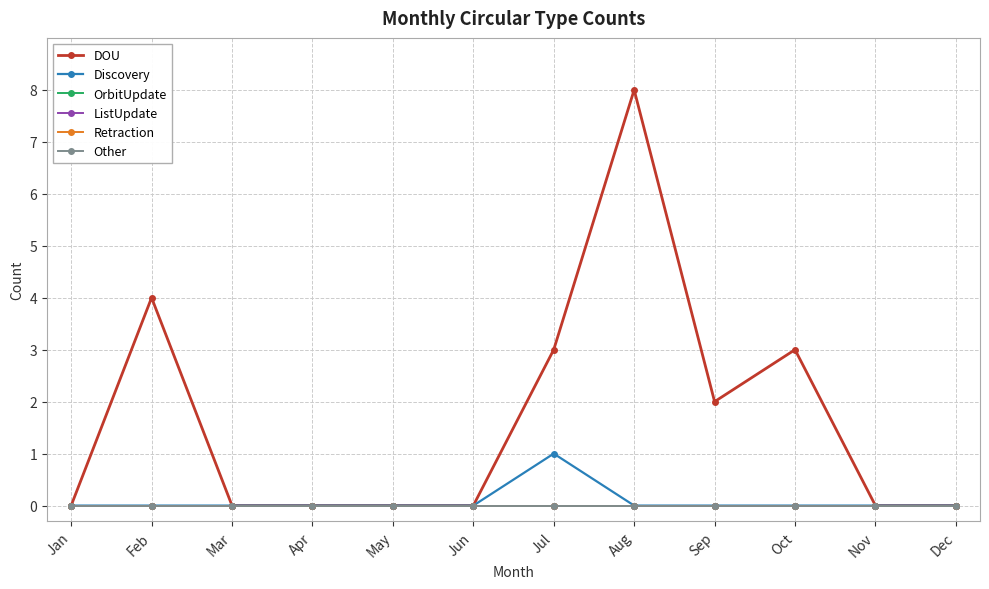

Does the chart display data point markers on the line(s)?

Yes